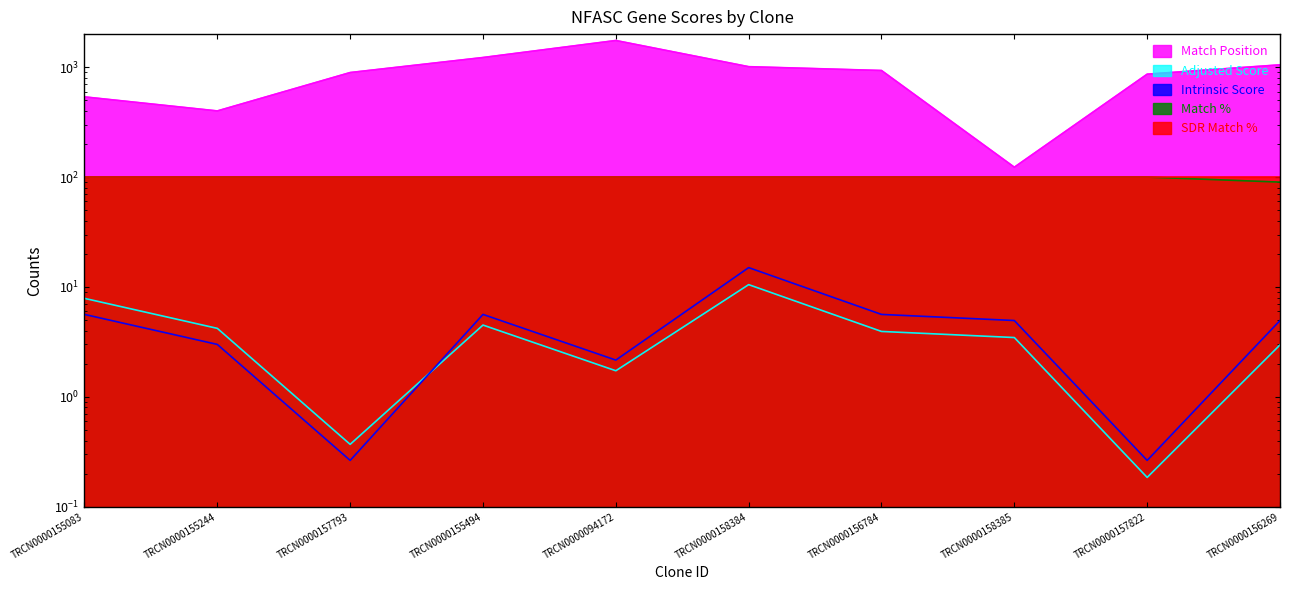

What is the total value across all series at TRCN0000158385?

231.4